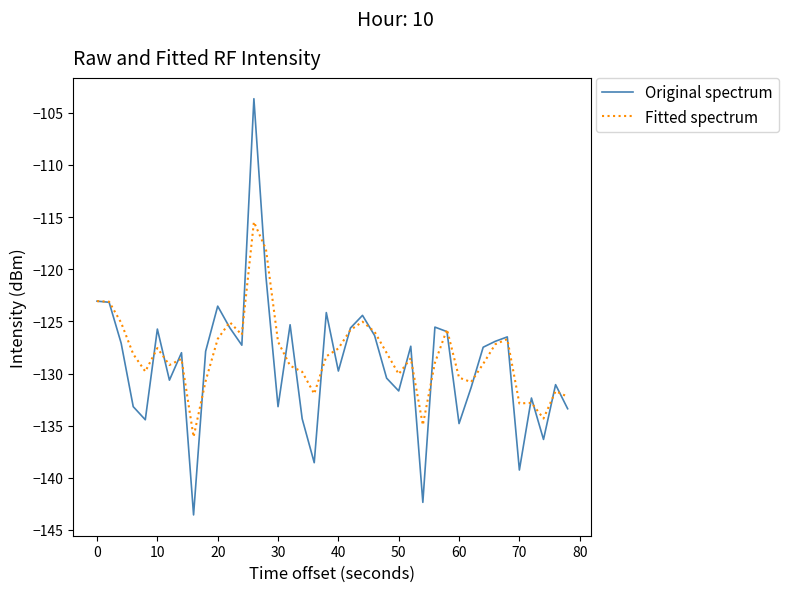

What is the greatest value displayed?

-103.6